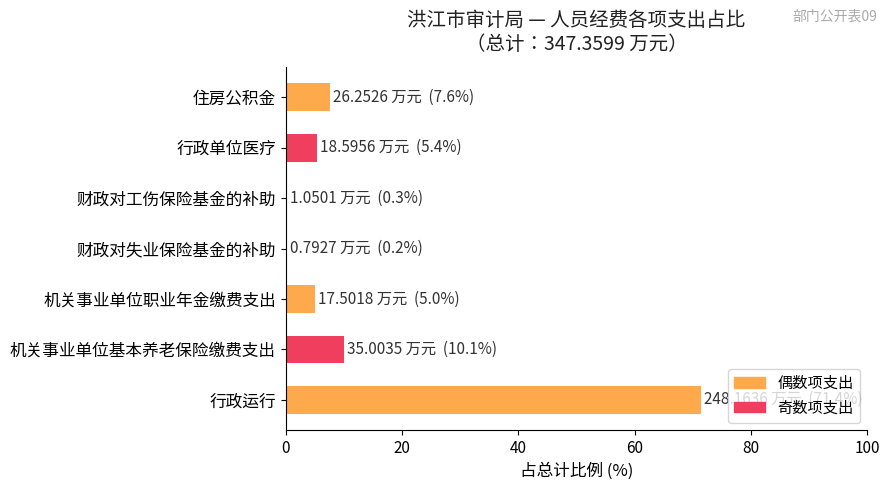

How many series are shown in this chart?

1